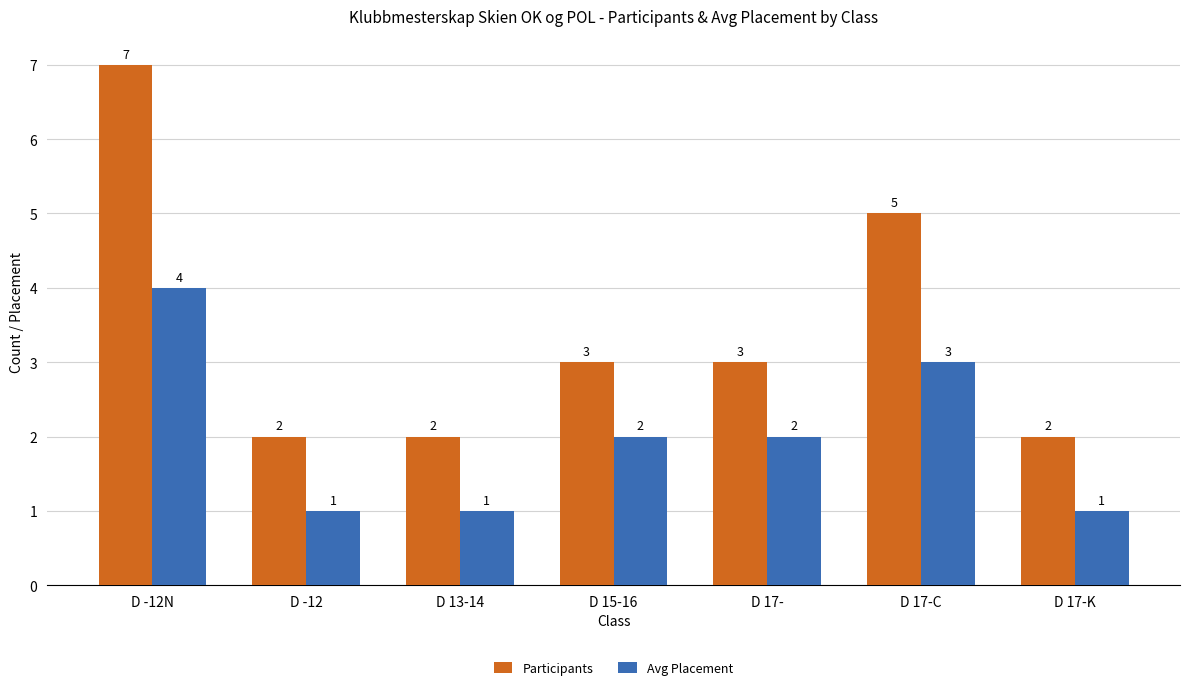

At which label does Participants reach its peak?

D -12N